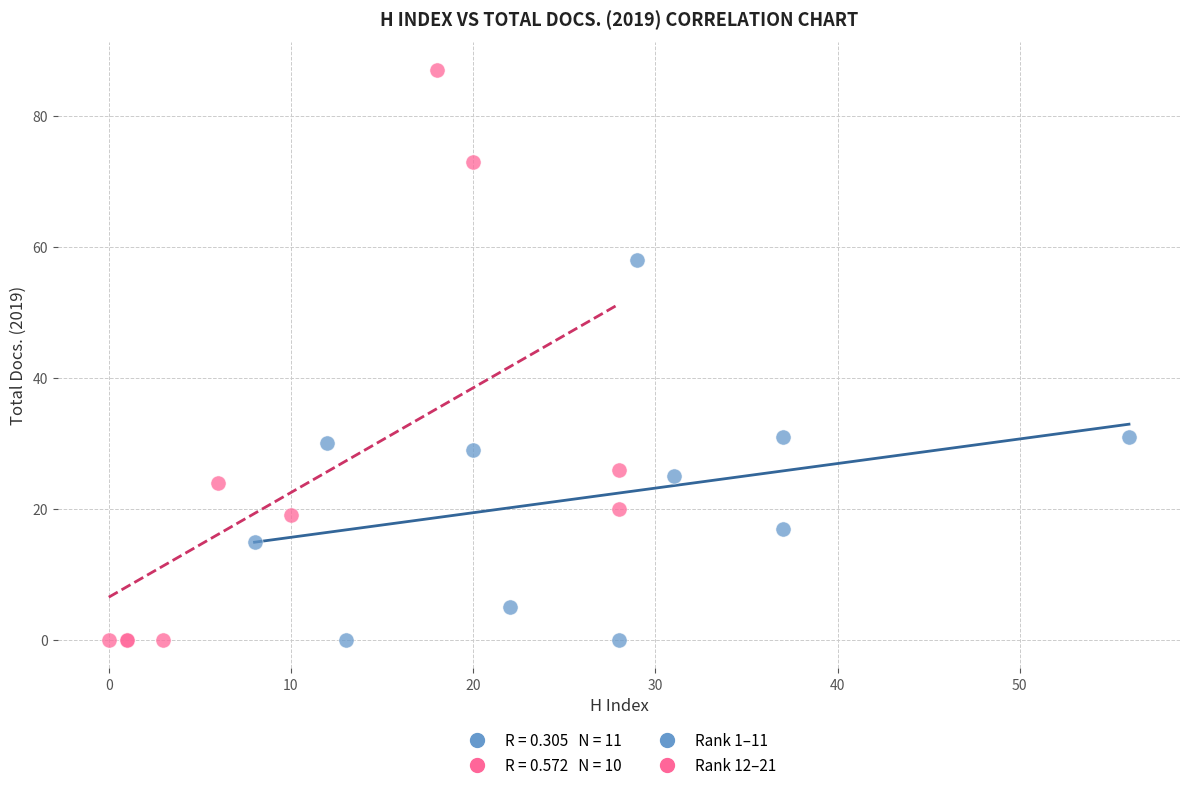

Which series reaches the maximum Y coordinate?

Rank 12–21